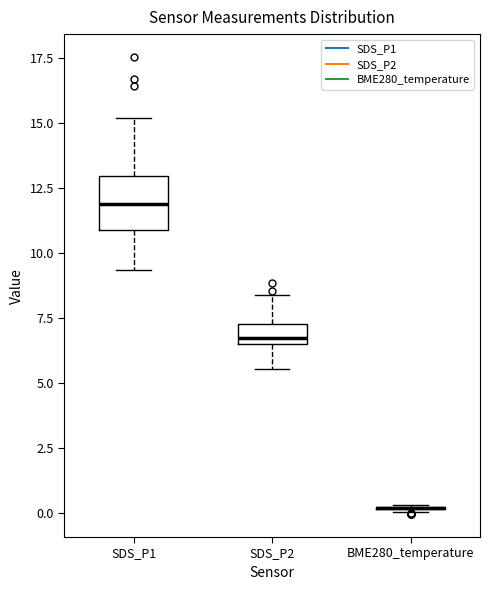

Comparing the boxes themselves (not the whiskers), which one is the tallest?

SDS_P1